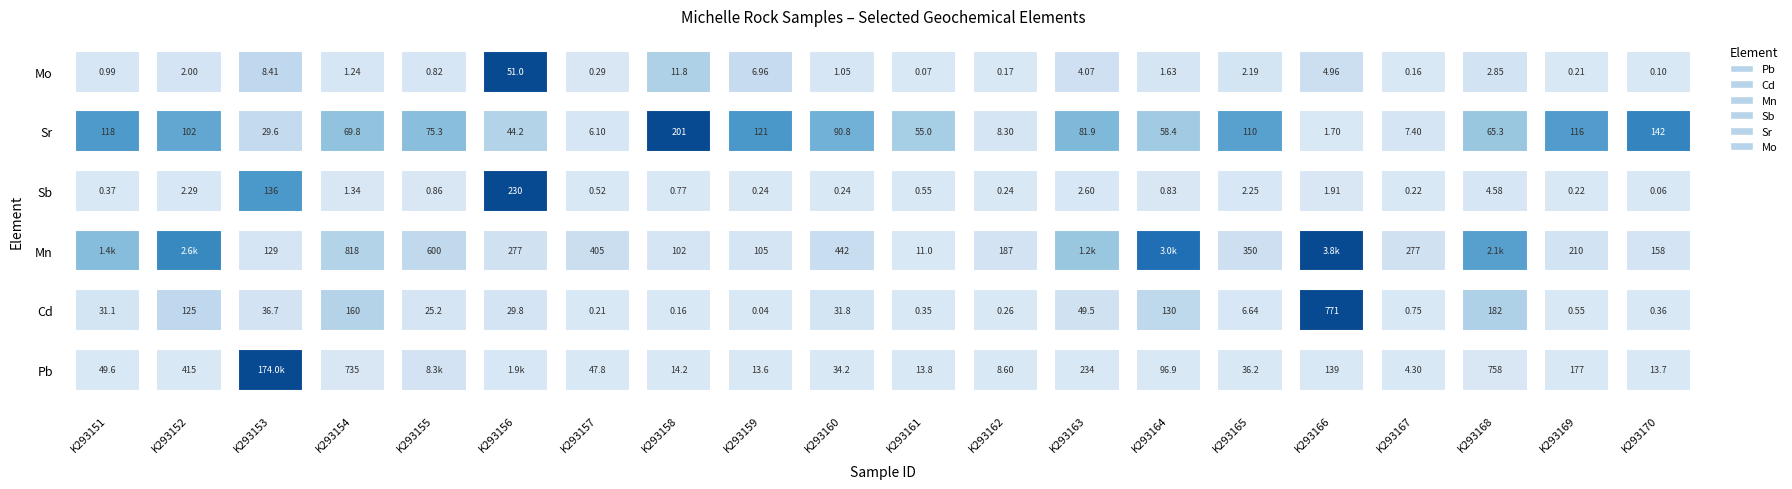

Which series changed the most between K293156 and K293166?

Mn